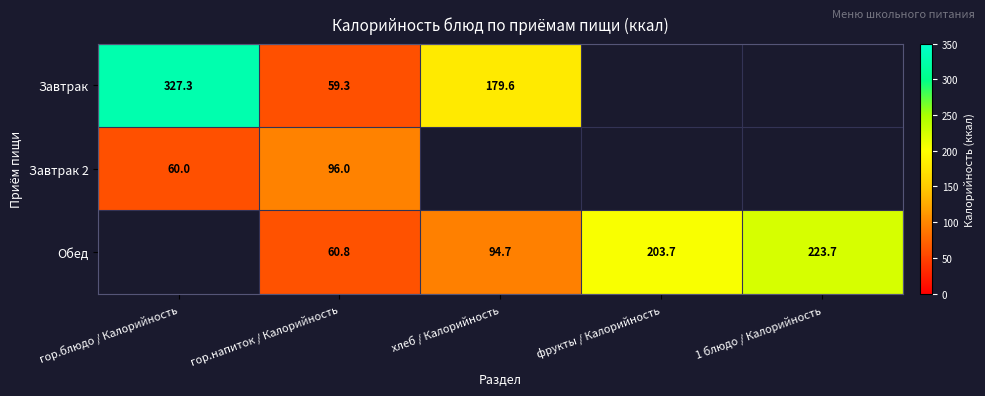

The Завтрак series shows 59.3 at гор.напиток / Калорийность. True or false?

True